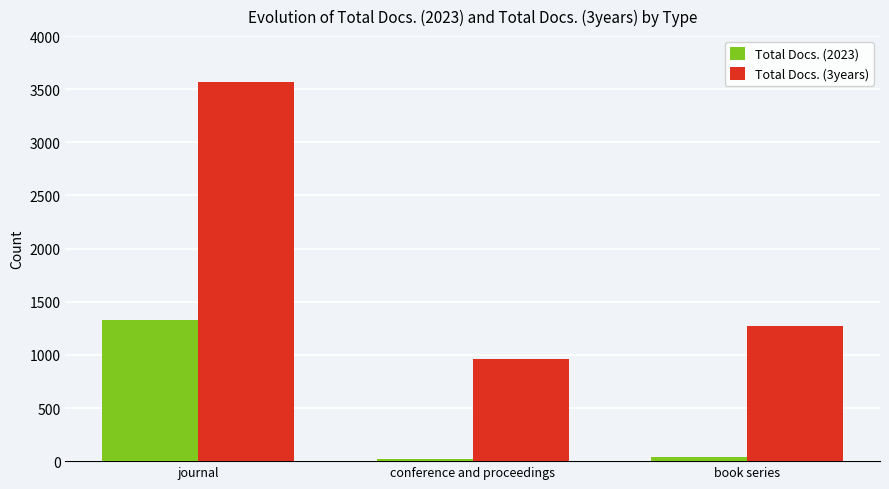

Is the value of Total Docs. (2023) at conference and proceedings greater than the value of Total Docs. (3years) at conference and proceedings?

No